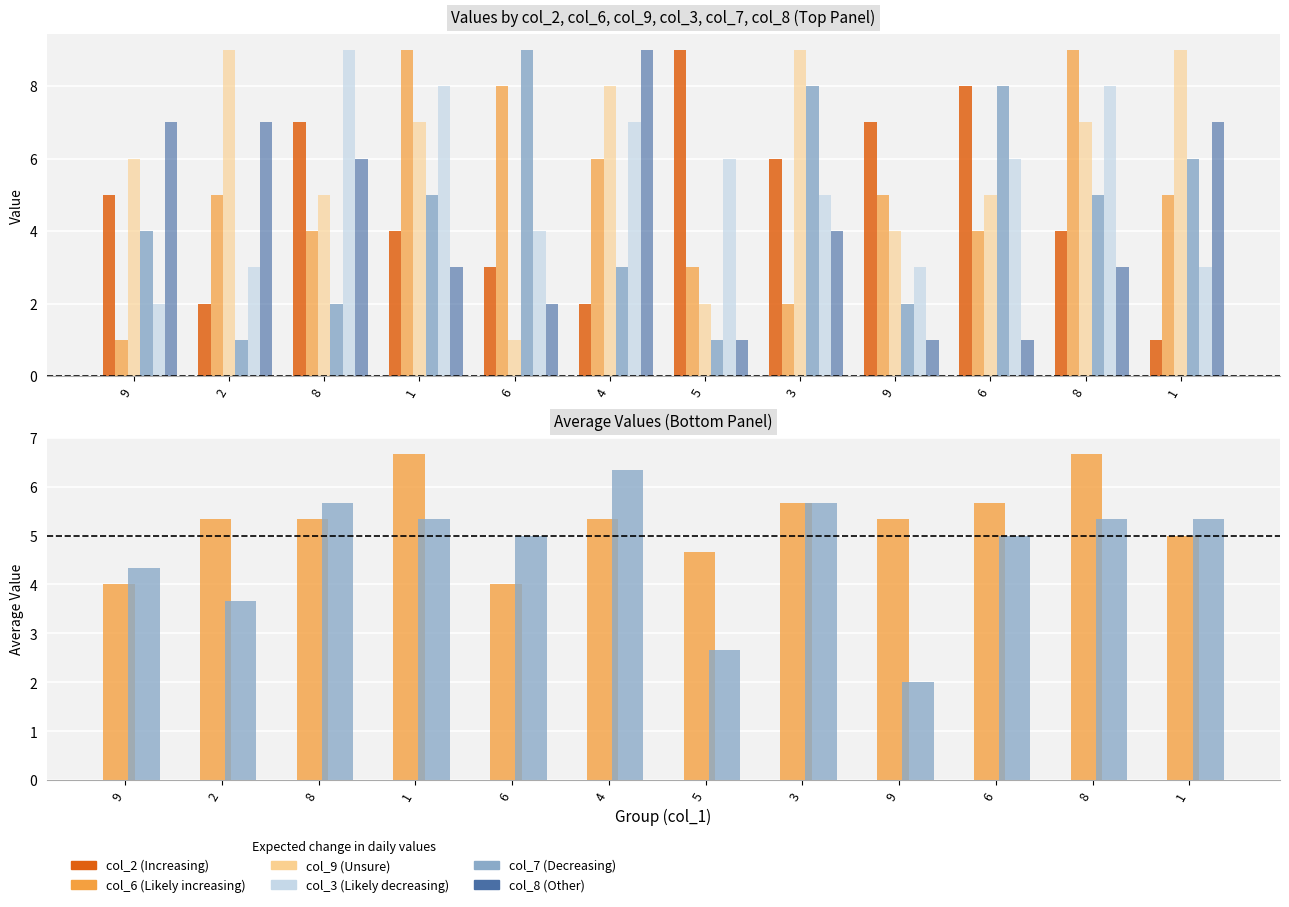

How many distinct data groups are displayed?

6